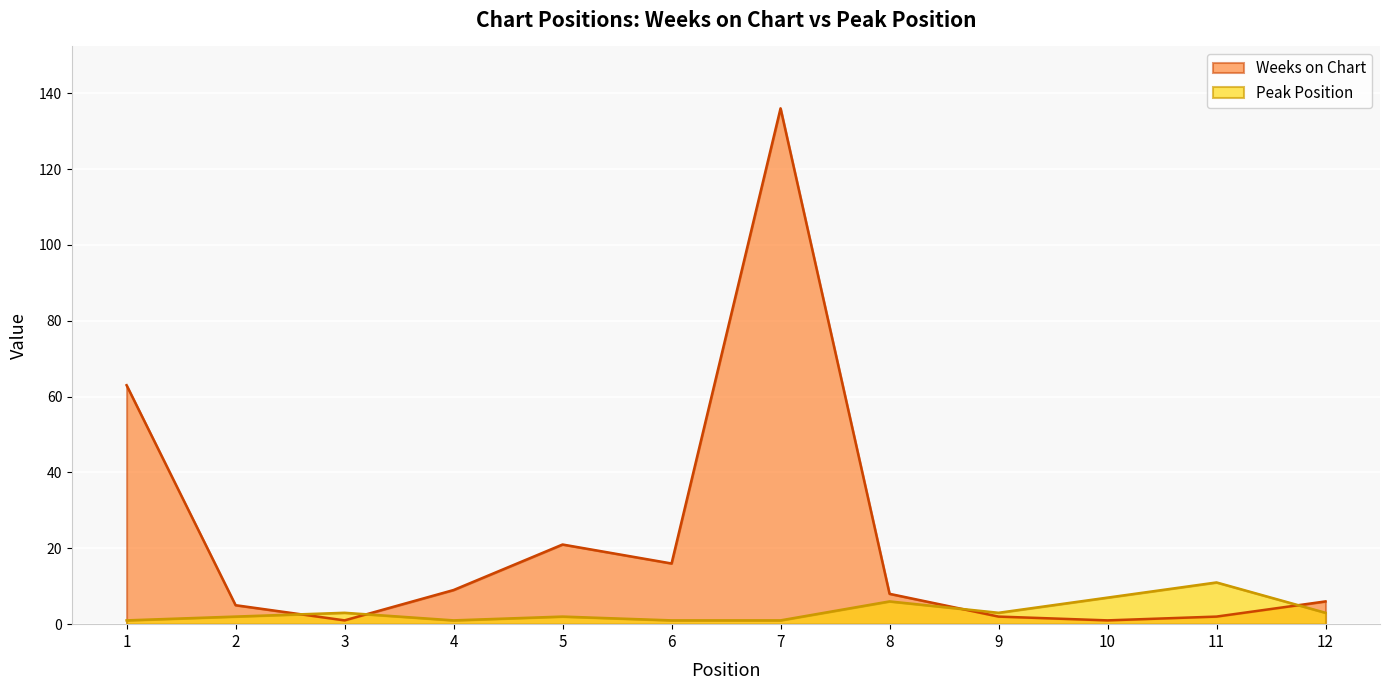

At which category is the sum across all series the highest?

7